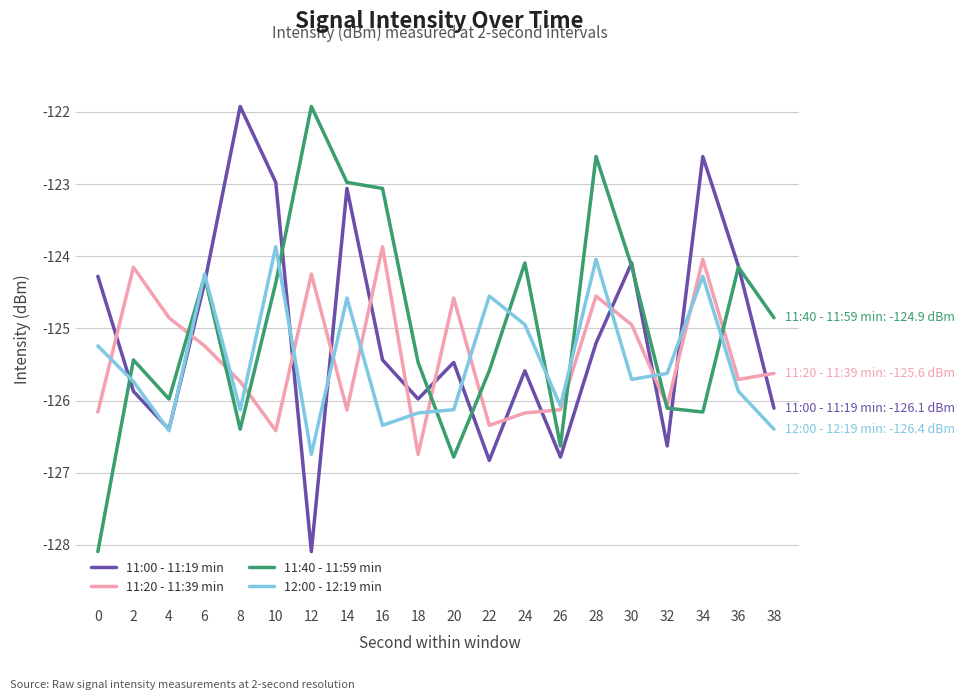

The value of 11:00 - 11:19 min at 14 is -47.1. True or false?

False